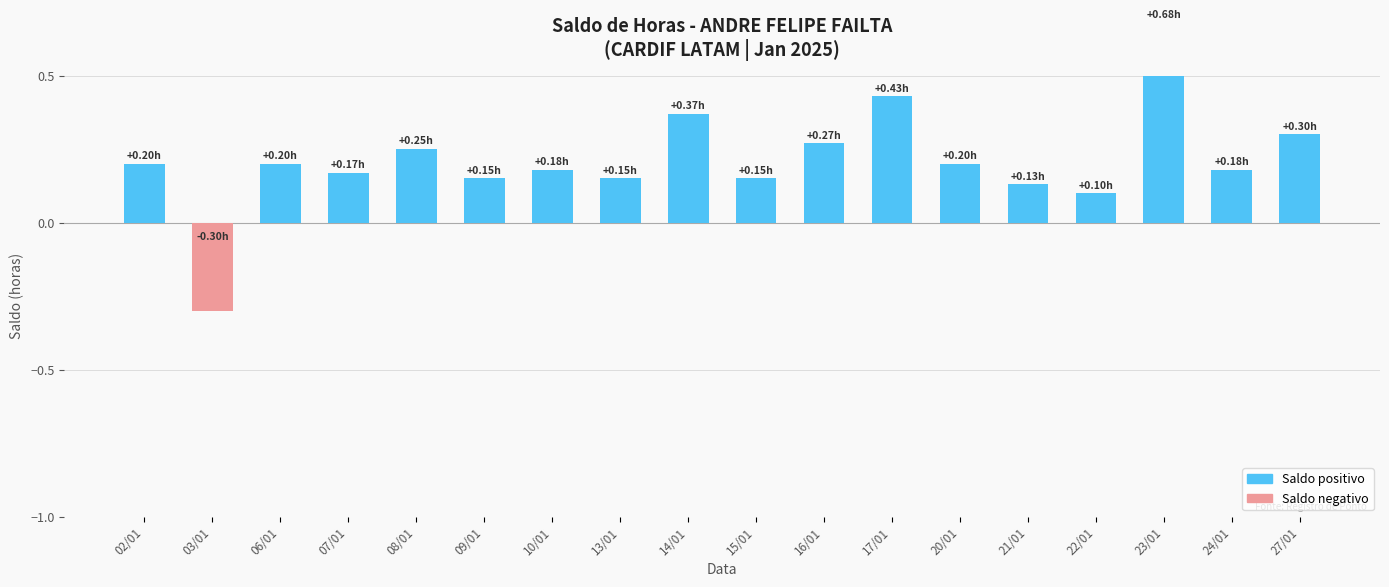

Rank the categories by value from lowest to highest.

03/01, 22/01, 21/01, 09/01, 13/01, 15/01, 07/01, 10/01, 24/01, 02/01, 06/01, 20/01, 08/01, 16/01, 27/01, 14/01, 17/01, 23/01